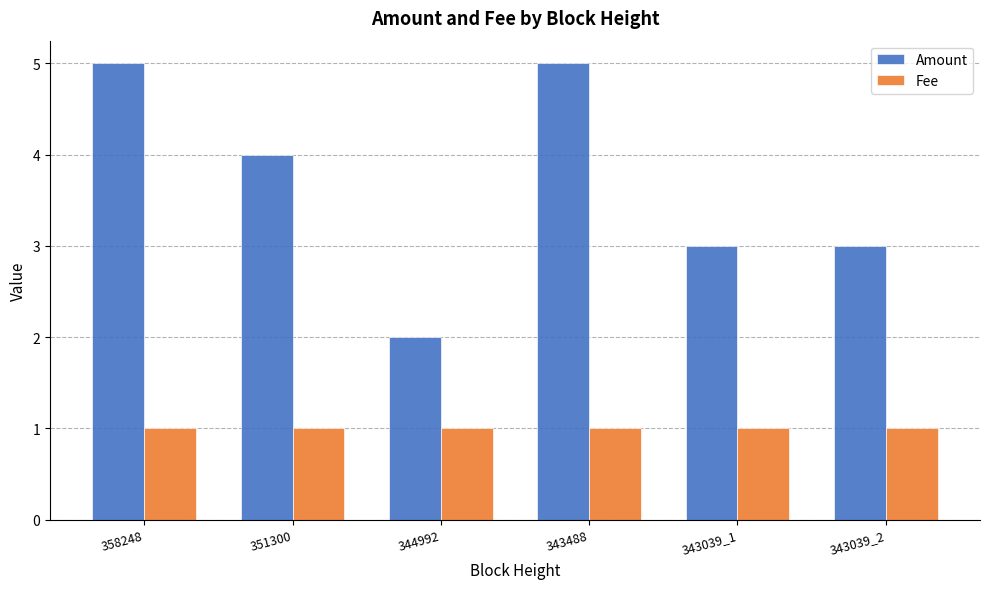

Rank the series by their maximum value, from highest to lowest.

Amount, Fee